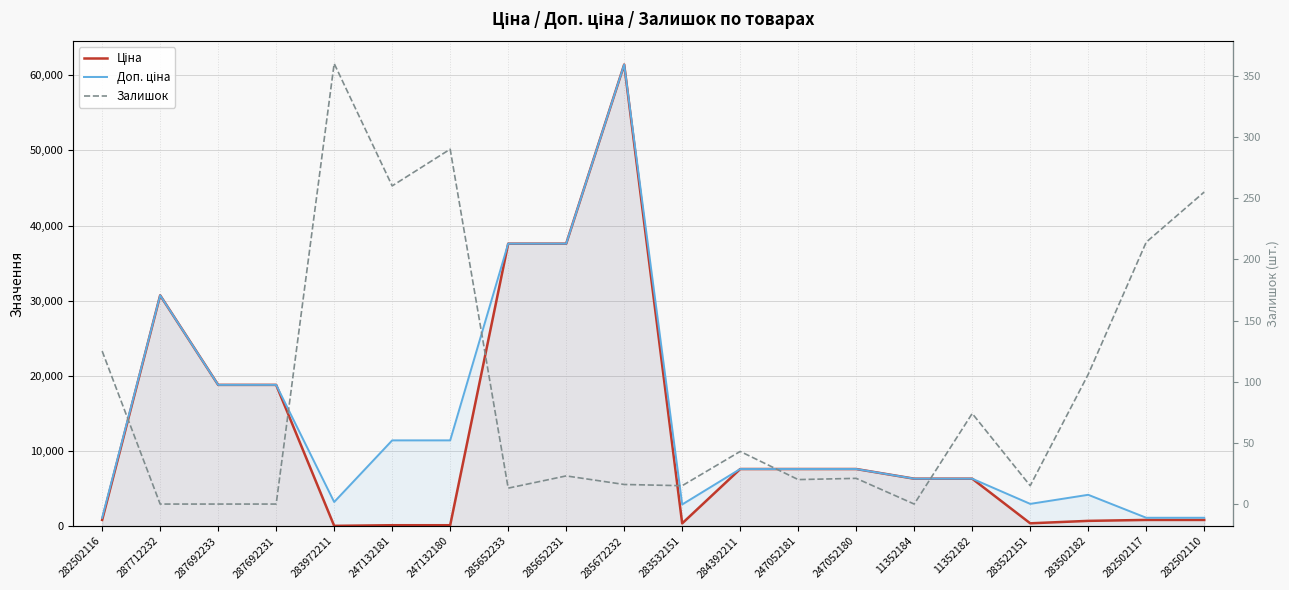

Which series has the largest total across all categories?

Доп. ціна